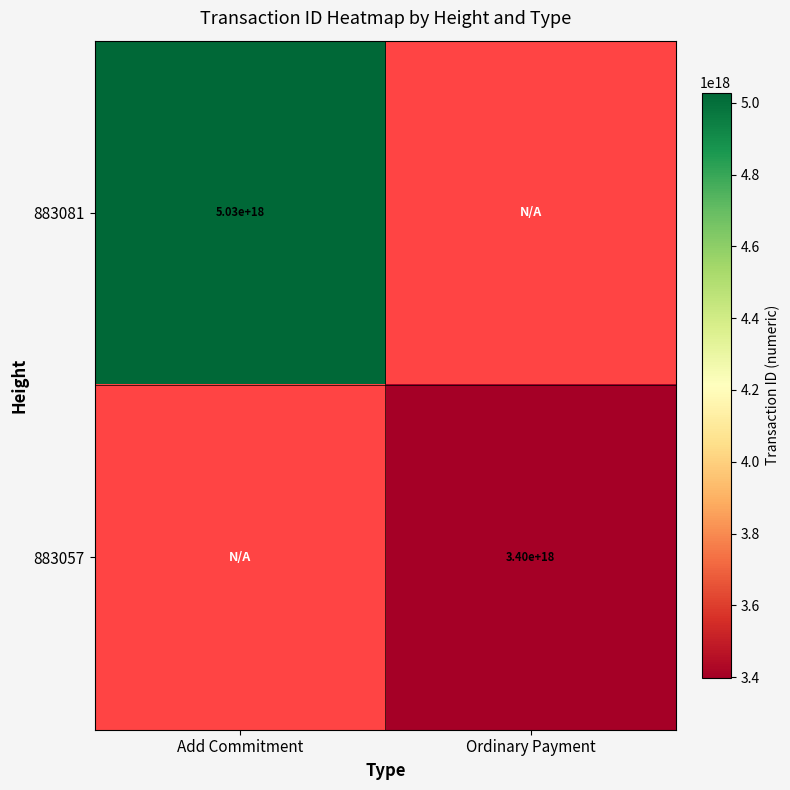

True or false: 883057 has a value of 3400000000000000000 at Ordinary Payment.

True